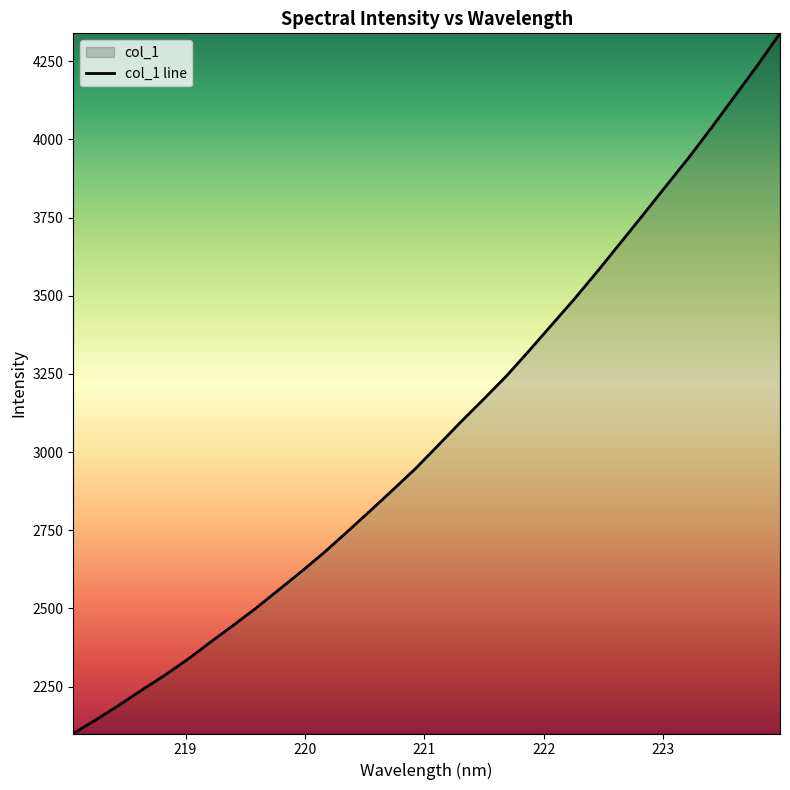

Count the number of data series in this chart.

1